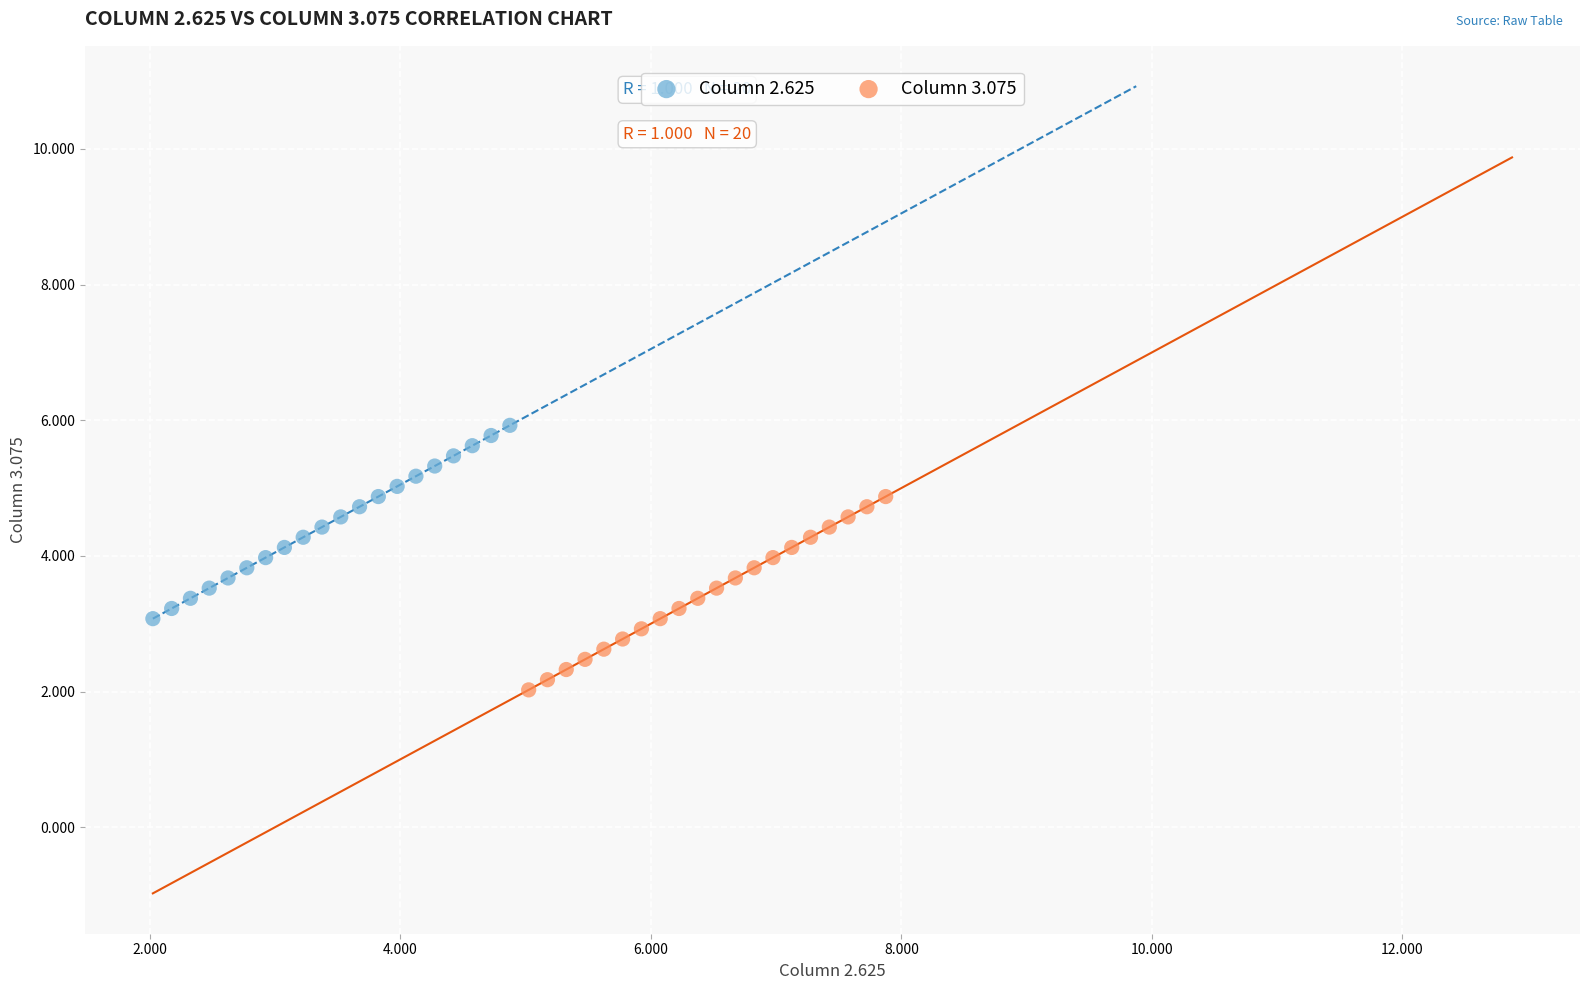

Which series reaches the minimum Y coordinate?

Column 3.075